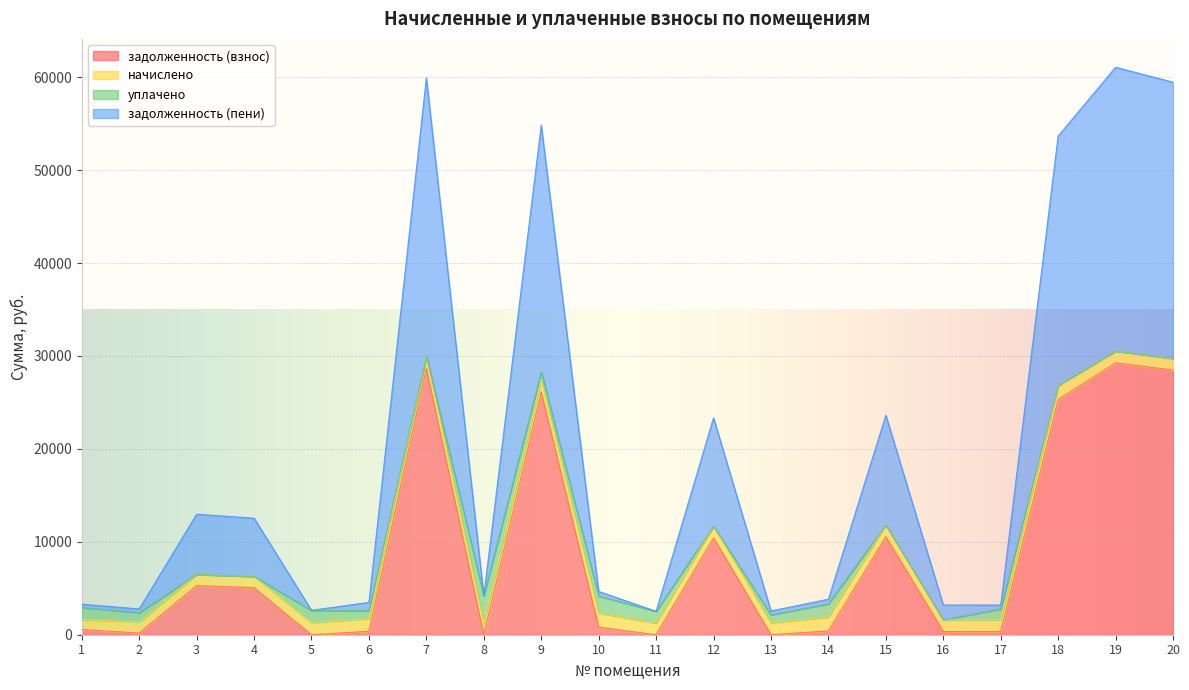

Which category has the lowest value across all series?

5